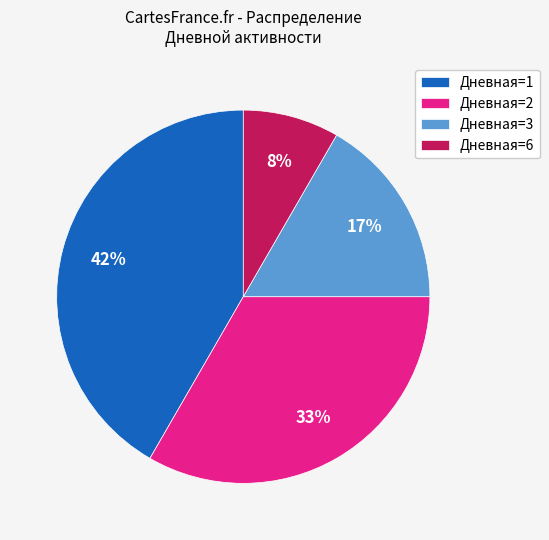

Count the number of slices in the pie.

4